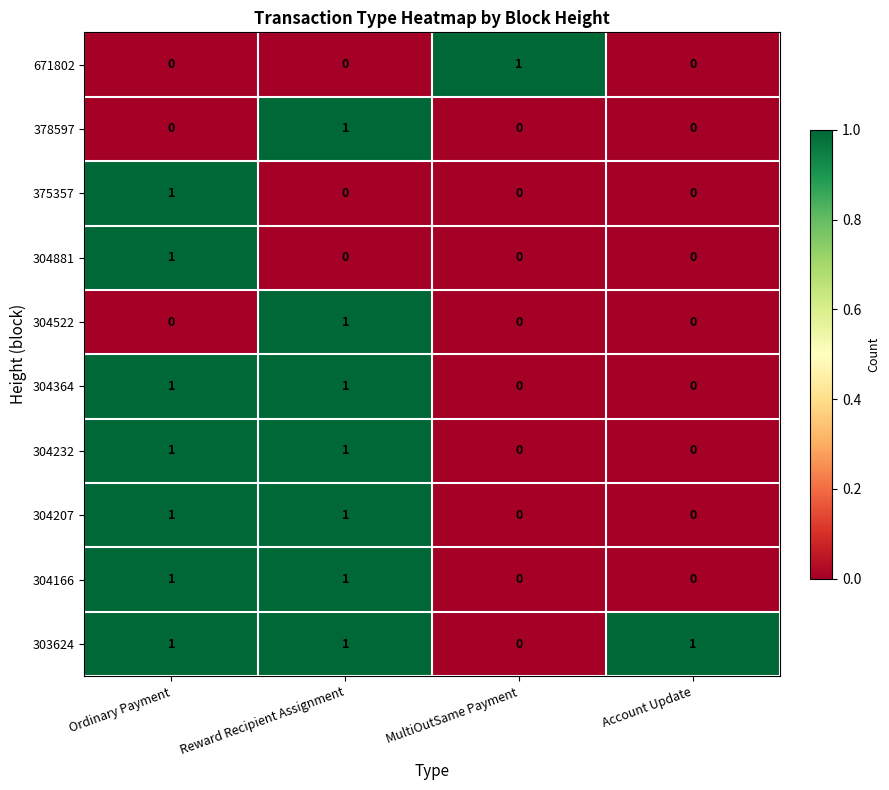

How many 303624 values are between 1 and 2?

3